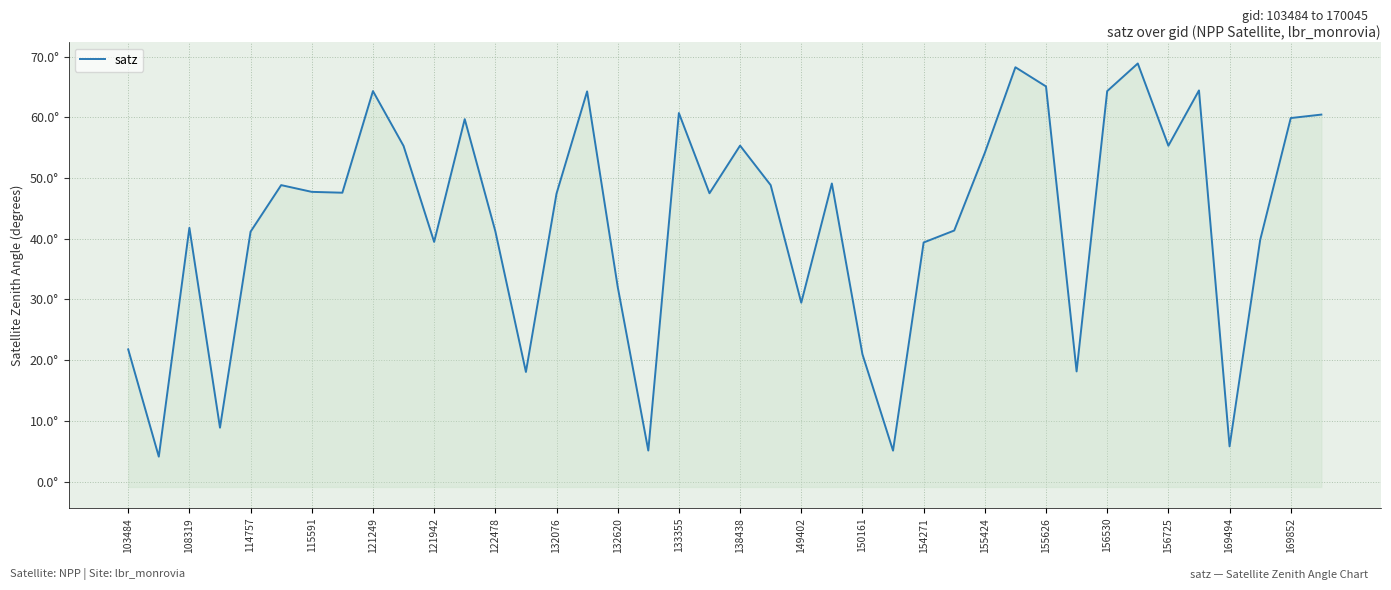

Between 132076 and 122478, which is larger?

132076